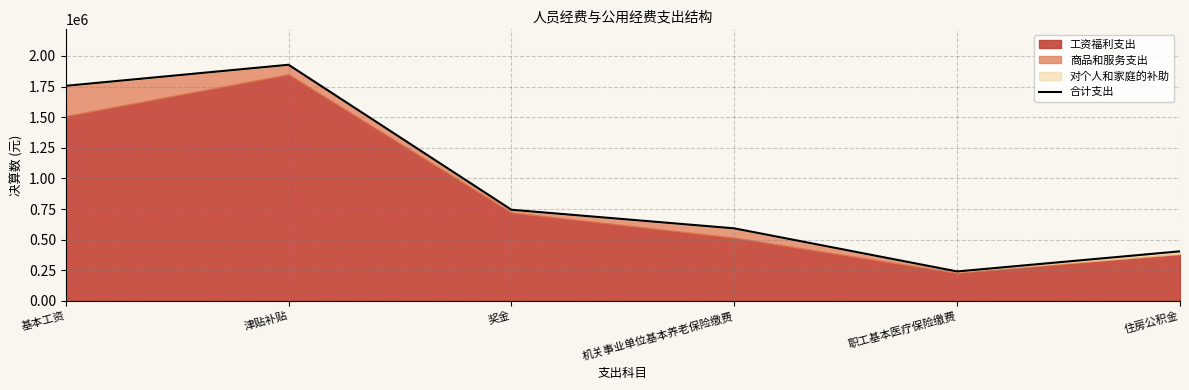

Where is the data nearest to the value 1084407?

奖金